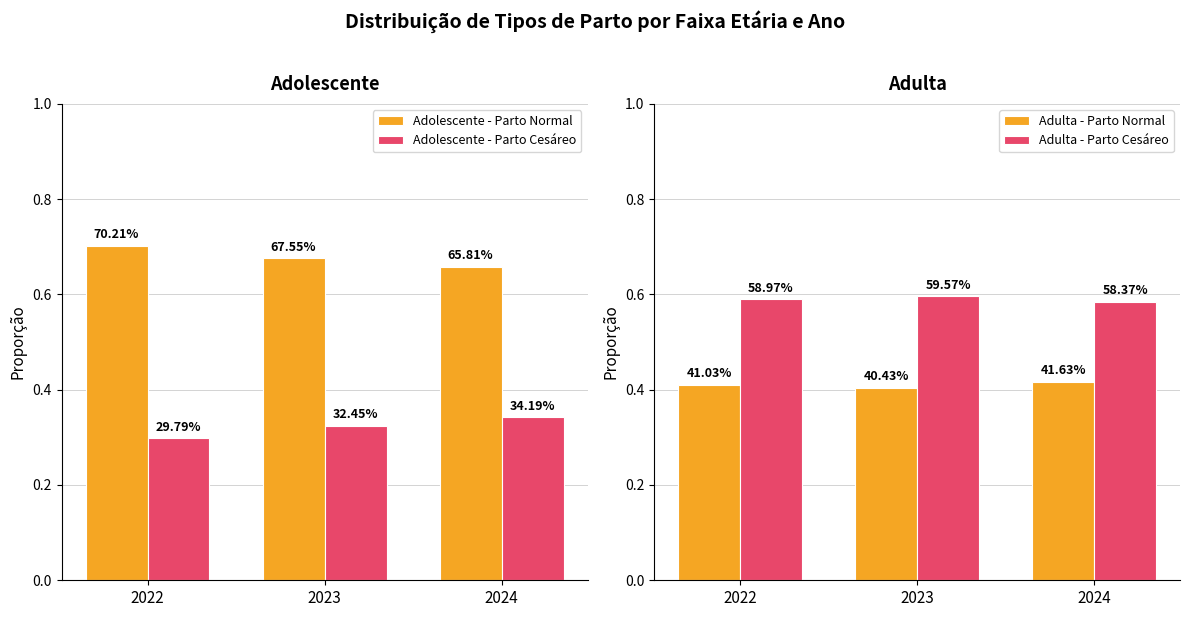

Rank the series at 2023 from highest to lowest value.

Adolescente - Parto Normal, Adulta - Parto Cesáreo, Adulta - Parto Normal, Adolescente - Parto Cesáreo